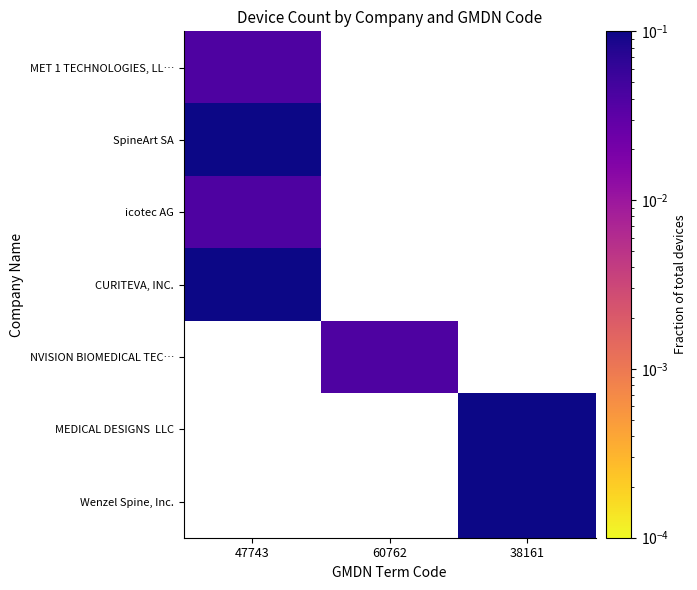

How many values in icotec AG are above zero?

1